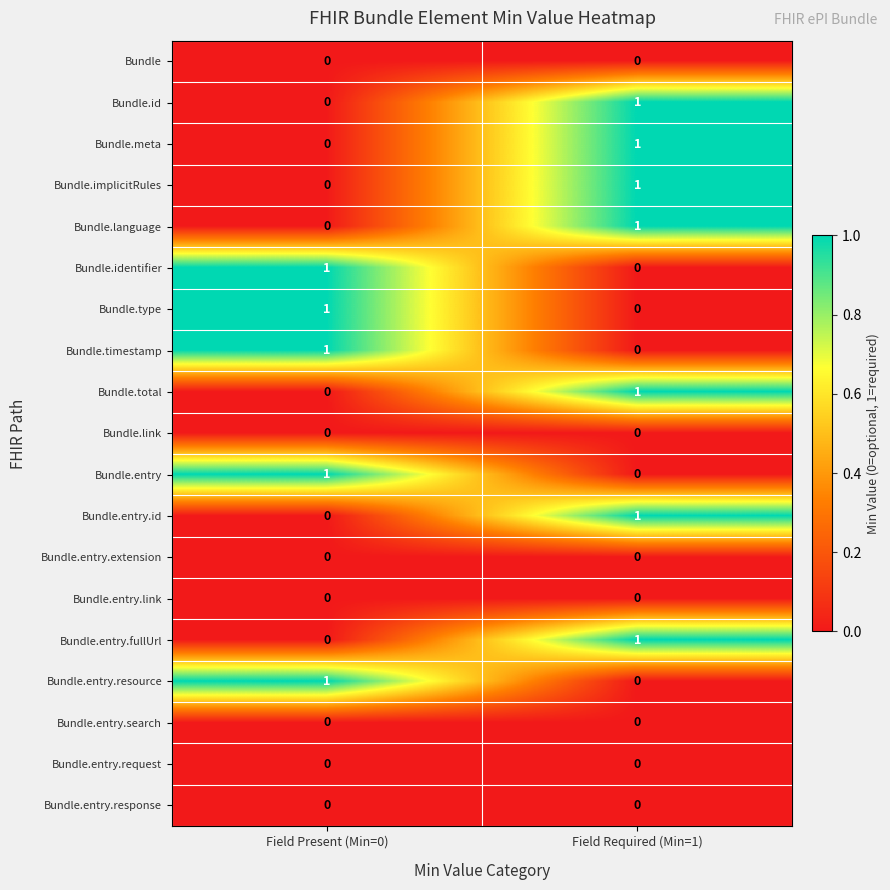

True or false: Bundle.identifier has a value of 2 at Field Present (Min=0).

False